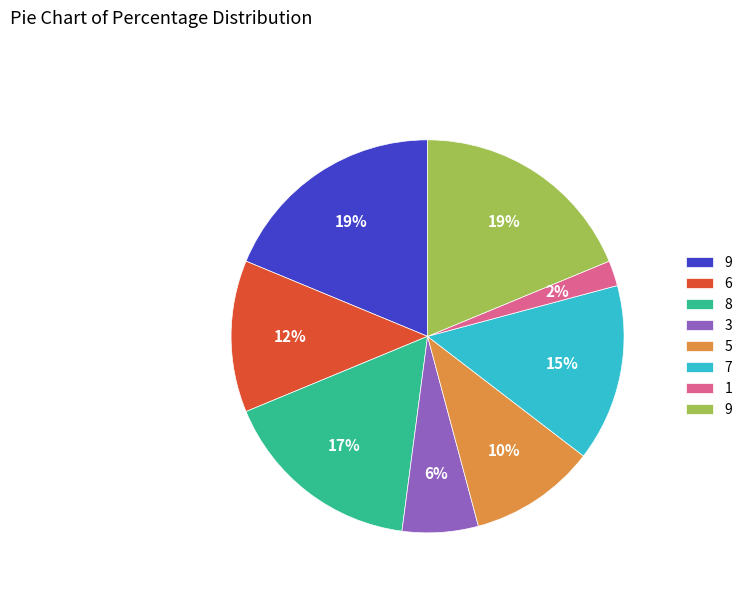

Is there any slice that represents more than half of the pie?

No